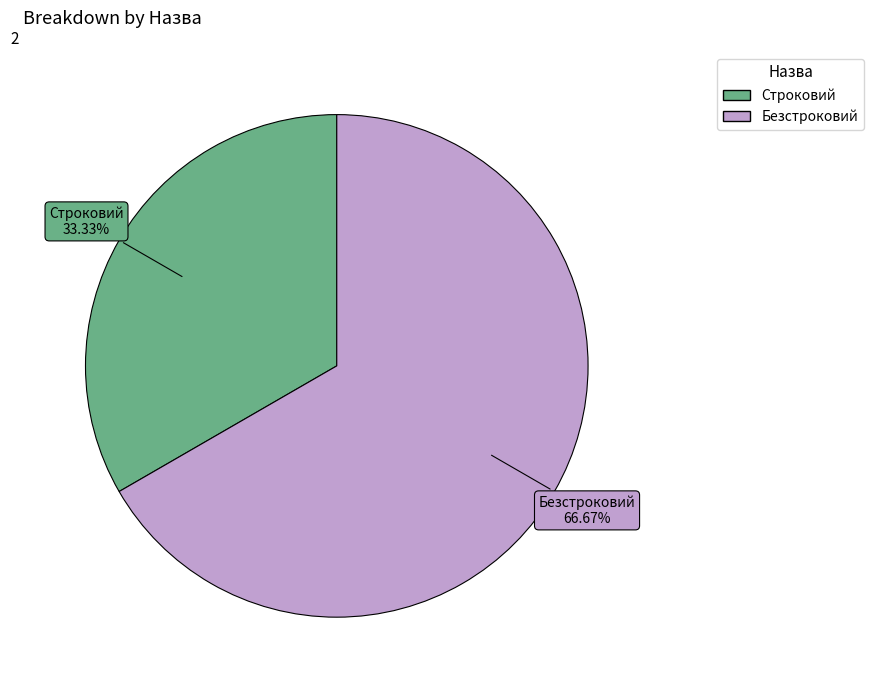

What is the largest slice in the pie chart?

Безстроковий